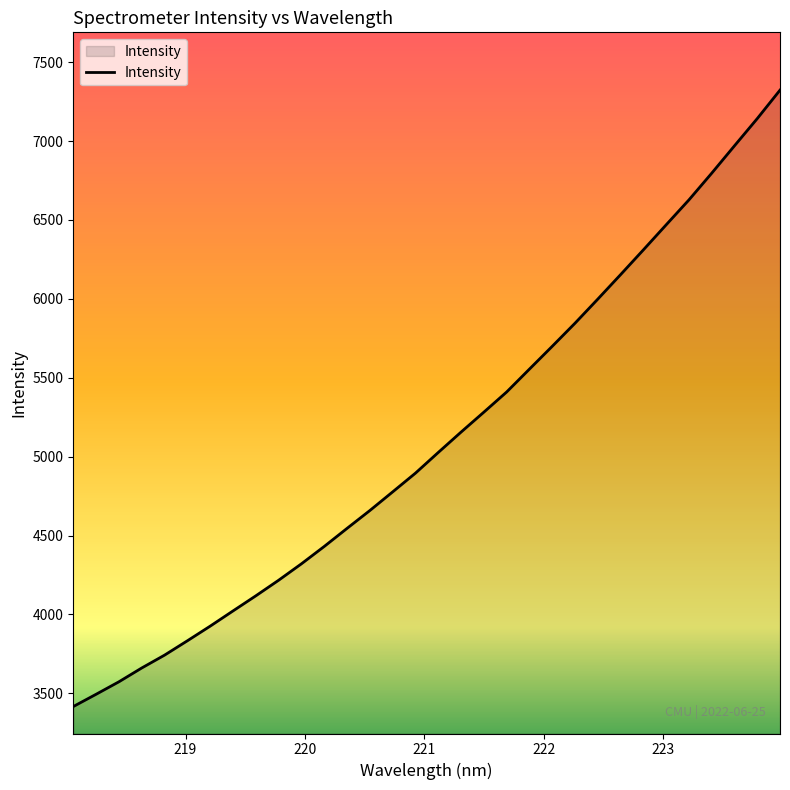

What is the minimum value shown in the chart?

3416.6